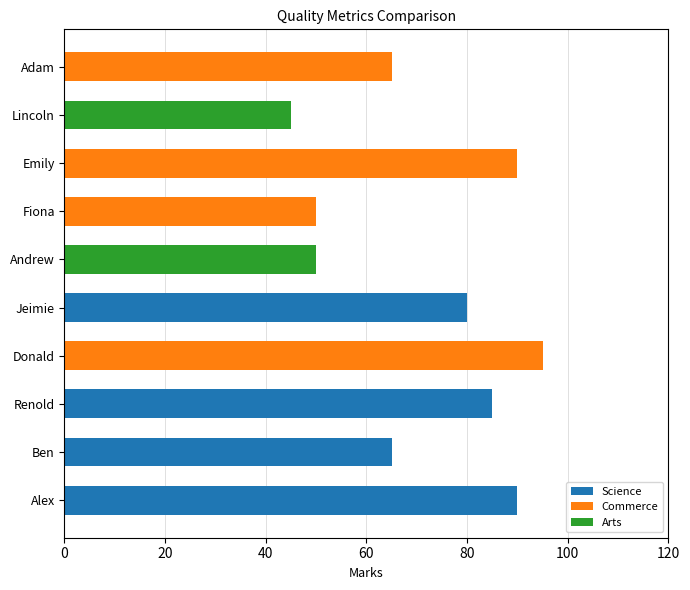

What is the greatest value displayed?

95